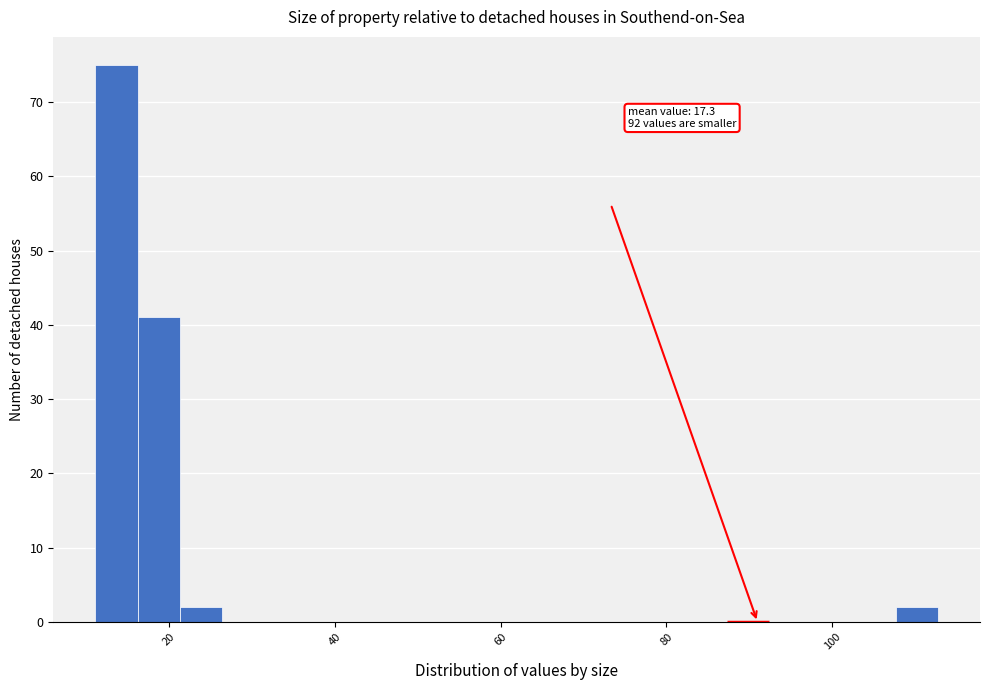

Around what value on the x-axis is the tallest bar? Give the approximate position of its centre, as read against the axis.

14